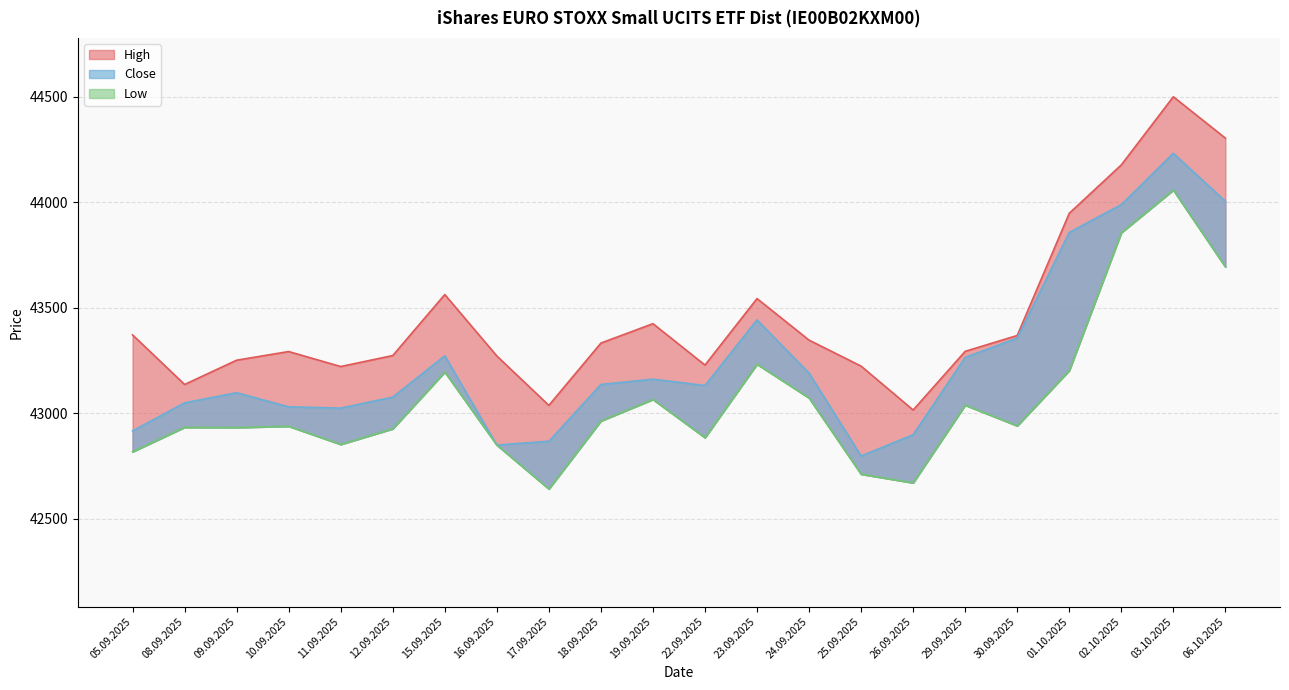

What is the difference between the Low values at 25.09.2025 and 15.09.2025?

484